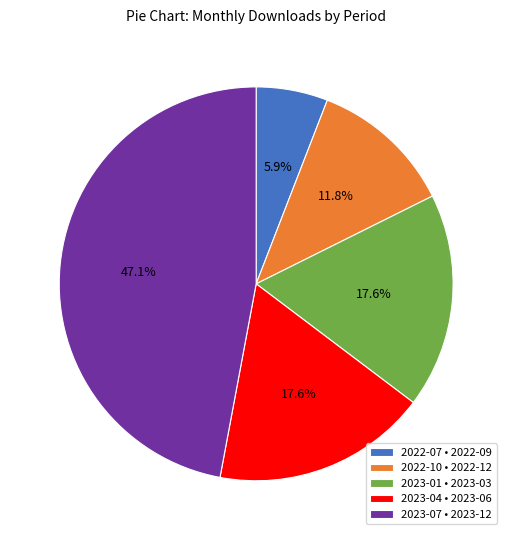

Which has a higher value, 2022-10 • 2022-12 or 2023-04 • 2023-06?

2023-04 • 2023-06